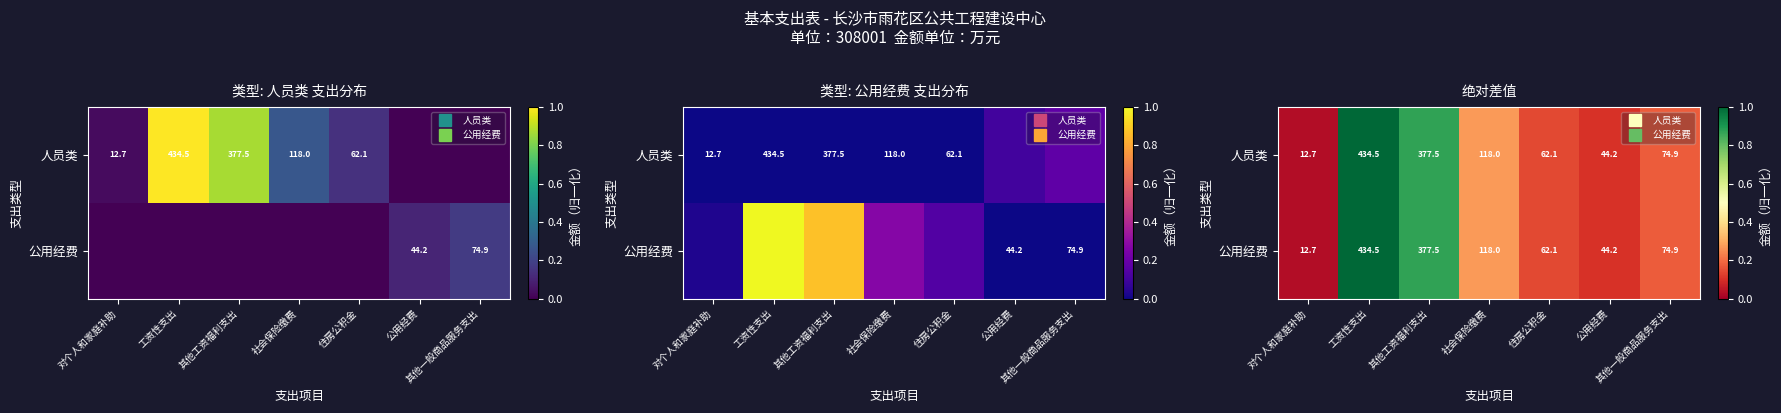

The 人员类 series shows 0.0 at 对个人和家庭补助. True or false?

True